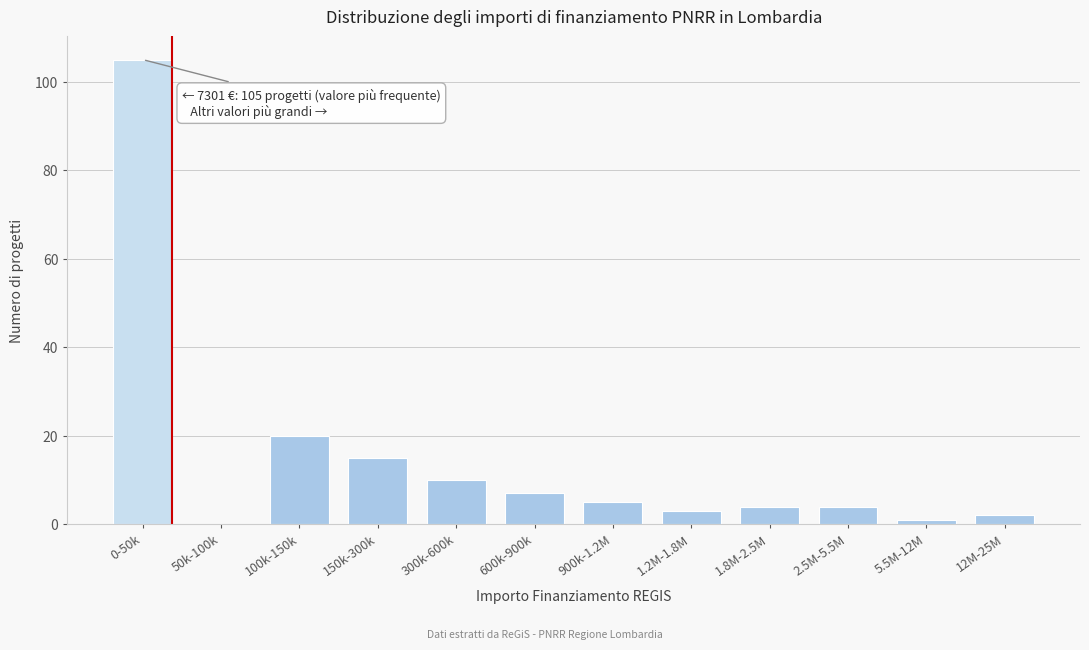

Reading left to right, transcribe all the data shown in this chart.

0-50k=105	50k-100k=0	100k-150k=20	150k-300k=15	300k-600k=10	600k-900k=7	900k-1.2M=5	1.2M-1.8M=3	1.8M-2.5M=4	2.5M-5.5M=4	5.5M-12M=1	12M-25M=2